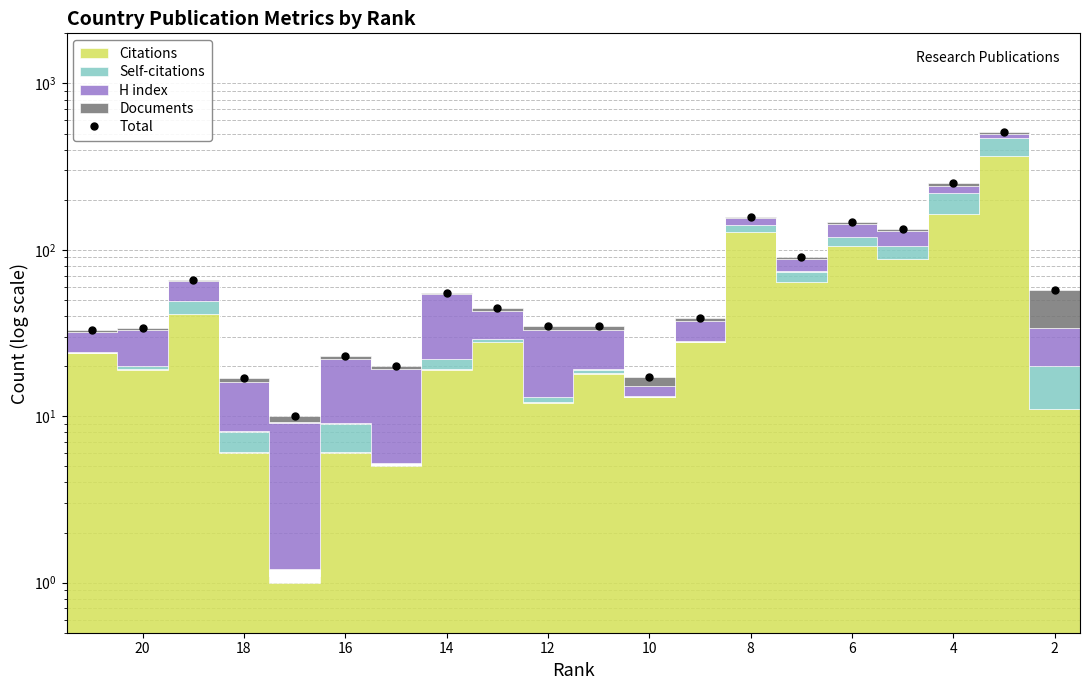

How many values are below 45?

11